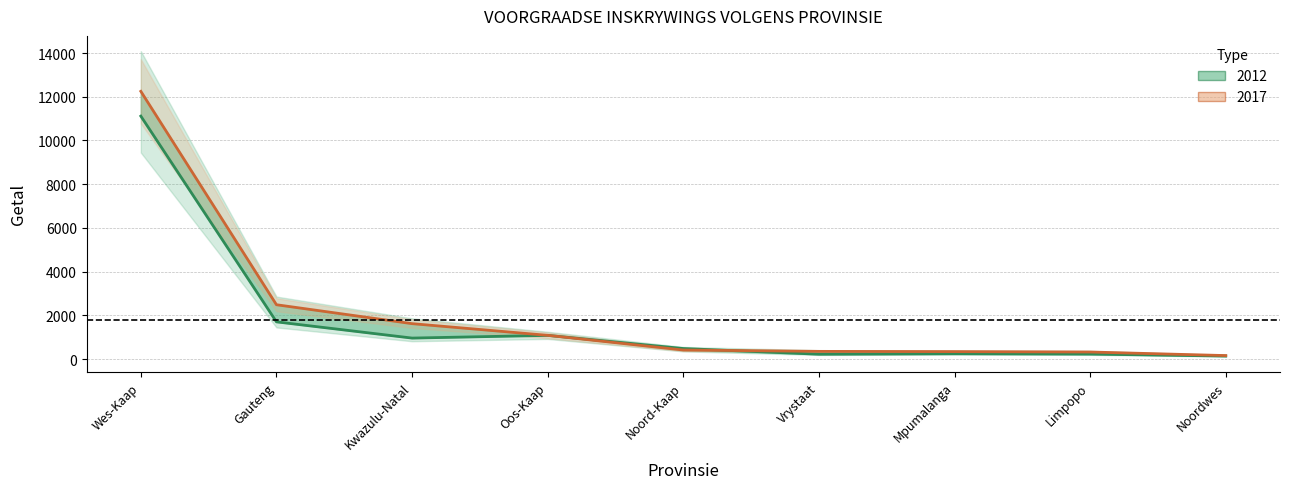

What is the label of the 7th point from the left?

Mpumalanga